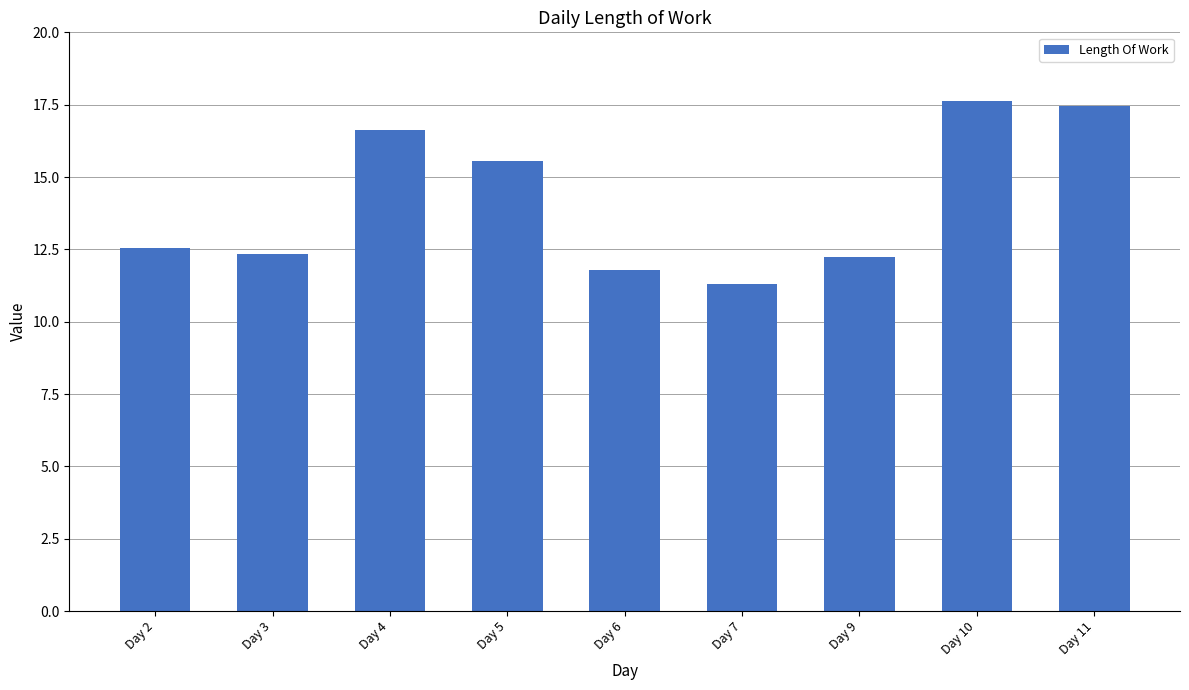

Reading left to right, extract all data points from this chart.

Day 2=12.5	Day 3=12.3	Day 4=16.6	Day 5=15.6	Day 6=11.8	Day 7=11.3	Day 9=12.2	Day 10=17.6	Day 11=17.5